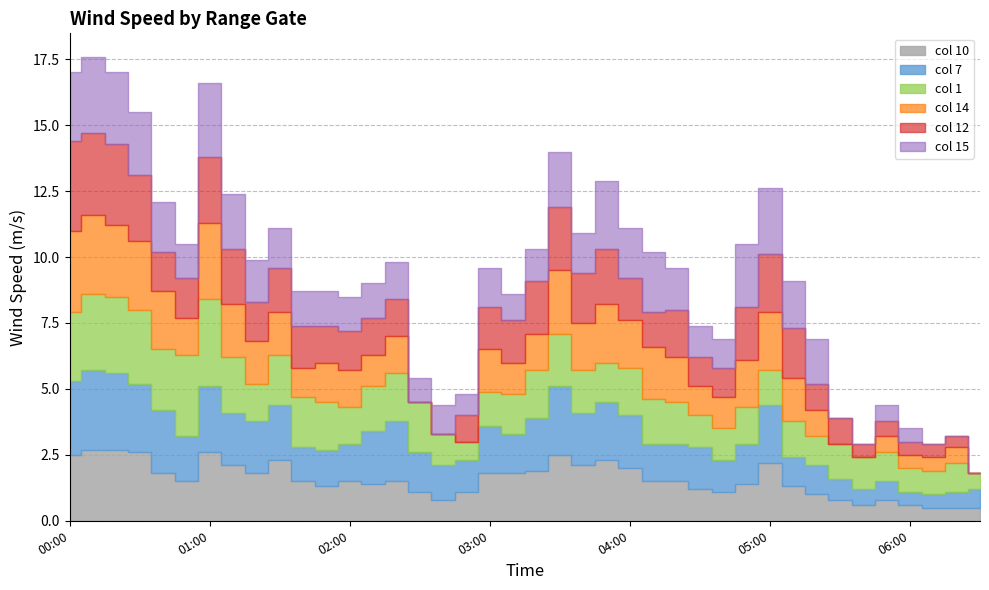

At 2000/10/01 05:30, list the series in order from smallest to largest.

col_14, col_15, col_10, col_7, col_12, col_1